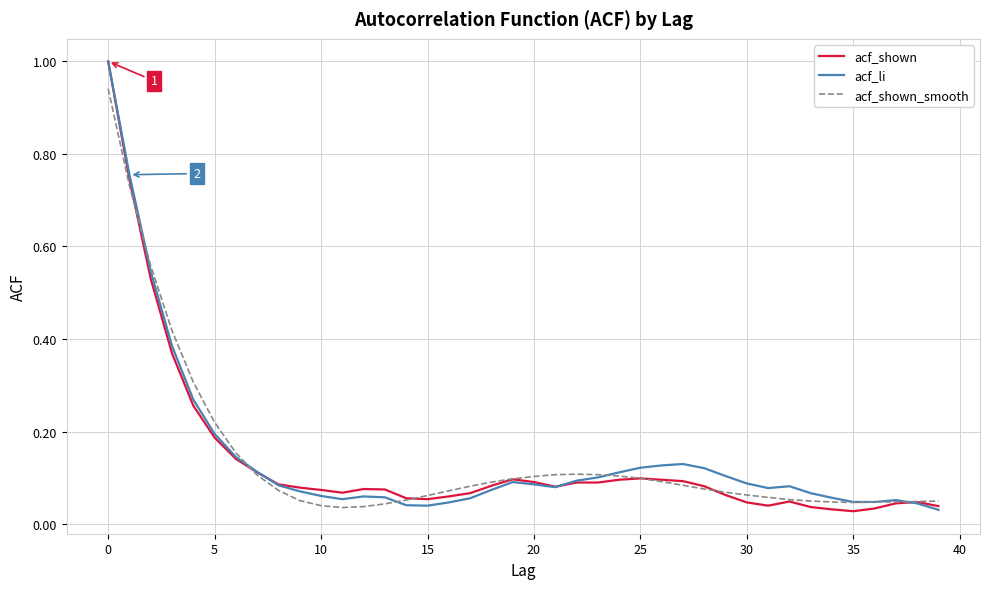

Which category has the lowest value across all series?

35